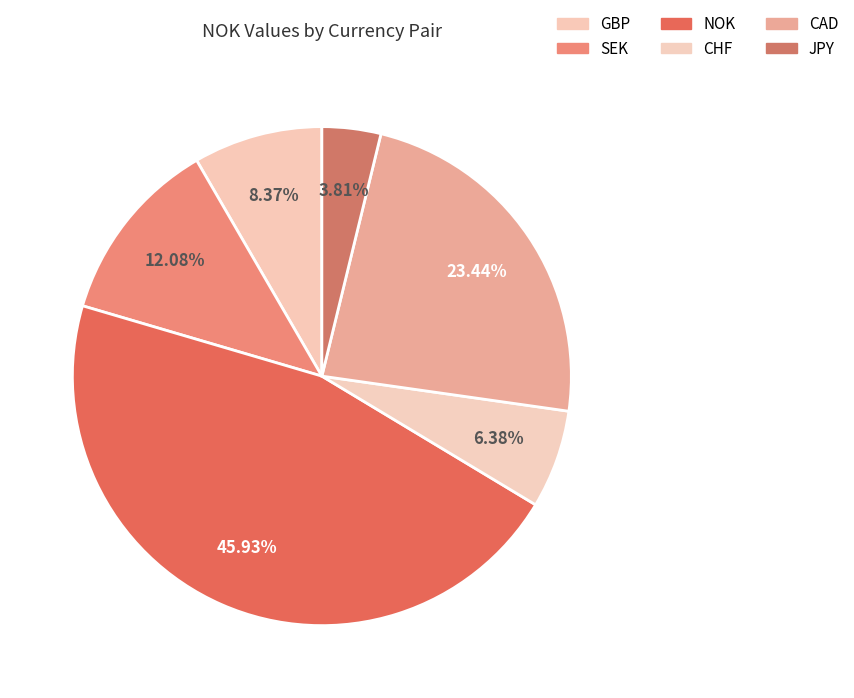

What percentage is the CAD slice, to the nearest percent?

23%